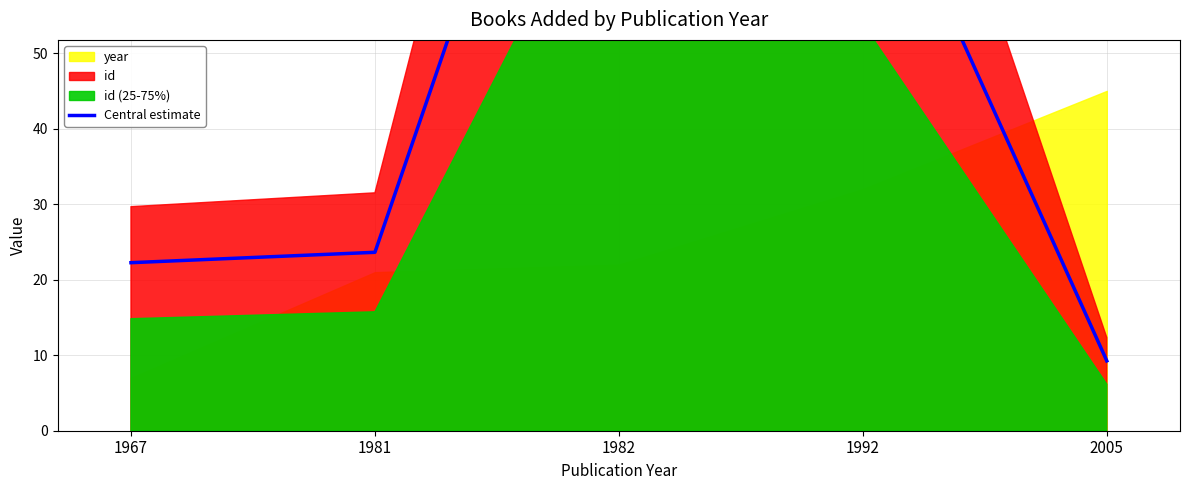

Which label corresponds to the smallest value in the chart?

2005